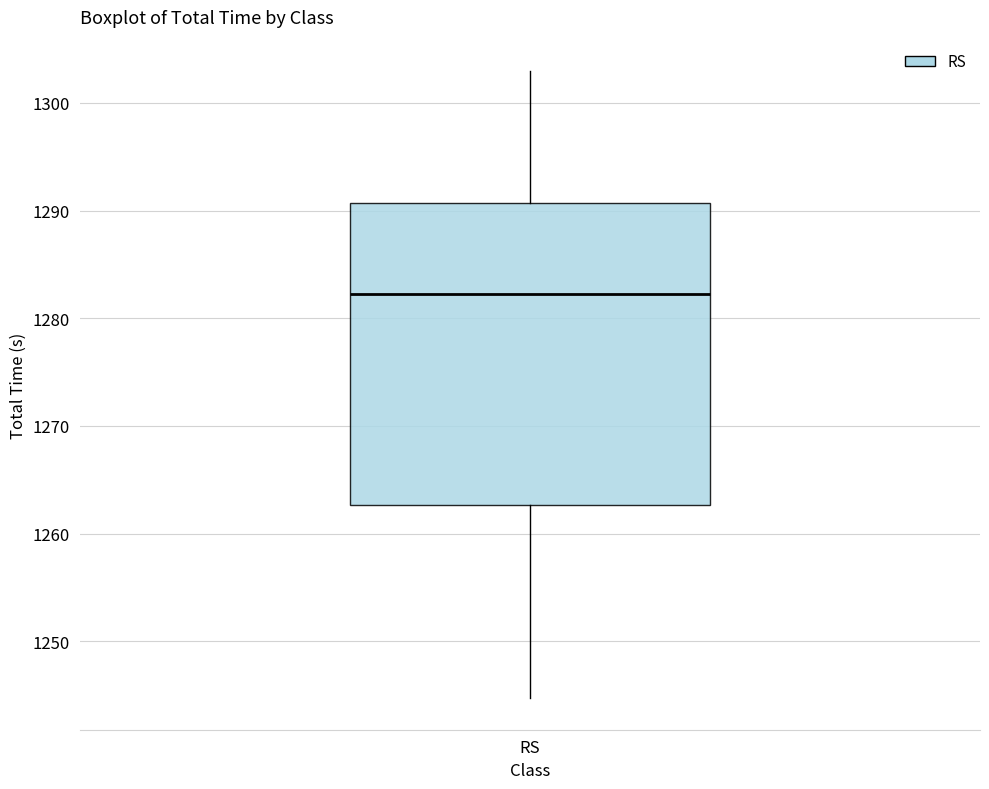

Read this box plot against the y-axis: the position of the median line, the range covered by the box, and the ends of both whiskers. The values are not printed on the chart, so give them approximately, as read against the axis.

median 1282, box 1263 to 1291, whiskers 1245 to 1303